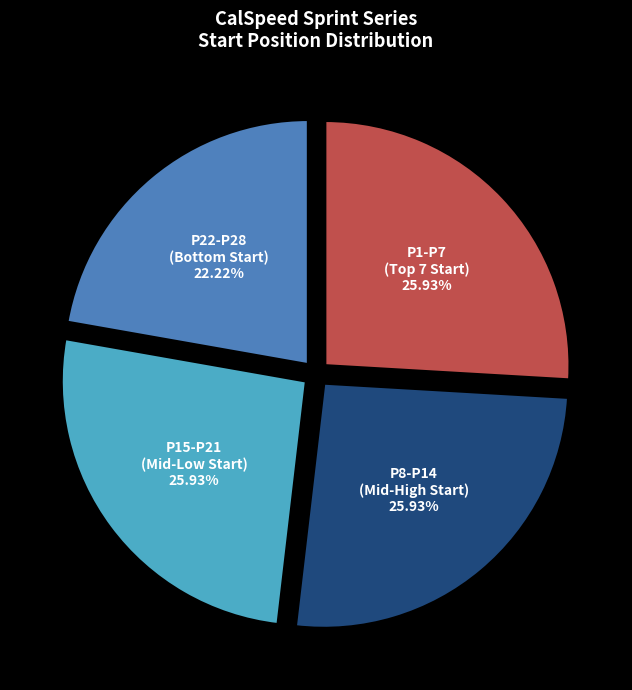

Is there any slice that represents more than half of the pie?

No